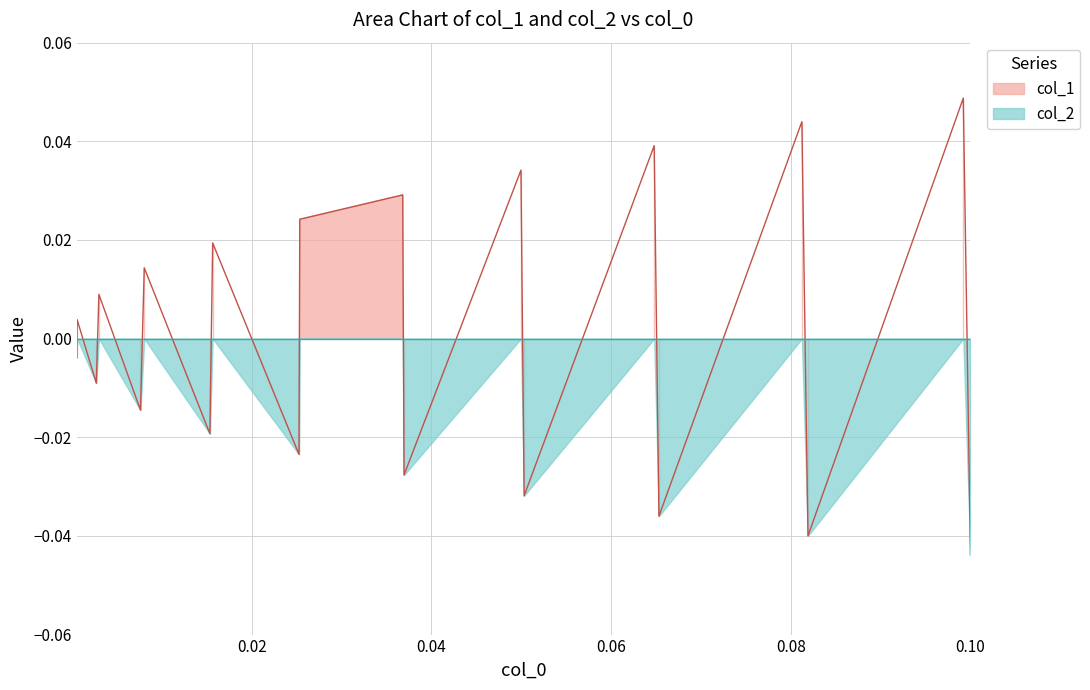

Rank the categories by value from highest to lowest.

0.09920575, 0.08123913, 0.06480114, 0.04997151, 0.03681428, 0.02535737, 0.01566042, 0.00804373, 0.00299662, 0.00057129, 0.00052168, 0.00270659, 0.00762526, 0.01534764, 0.02526633, 0.03695695, 0.05032346, 0.06533038, 0.08191715, 0.10000424